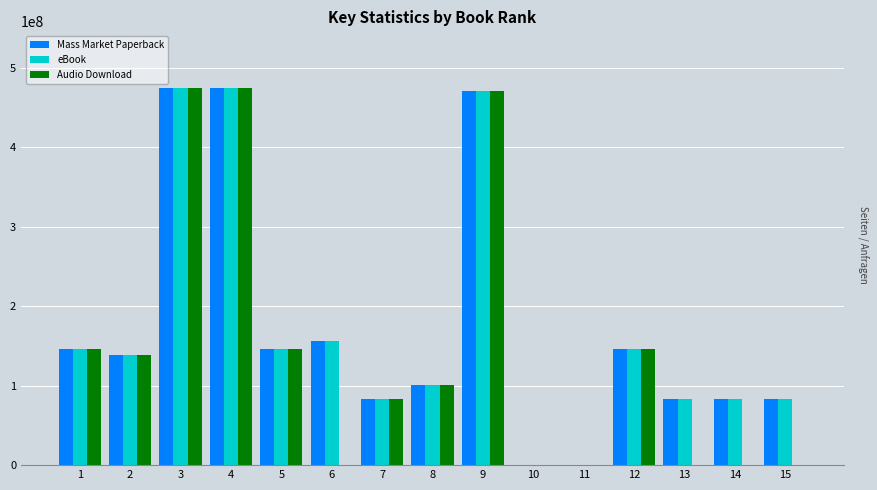

The value of Mass Market Paperback at 8 is 100275511. True or false?

True